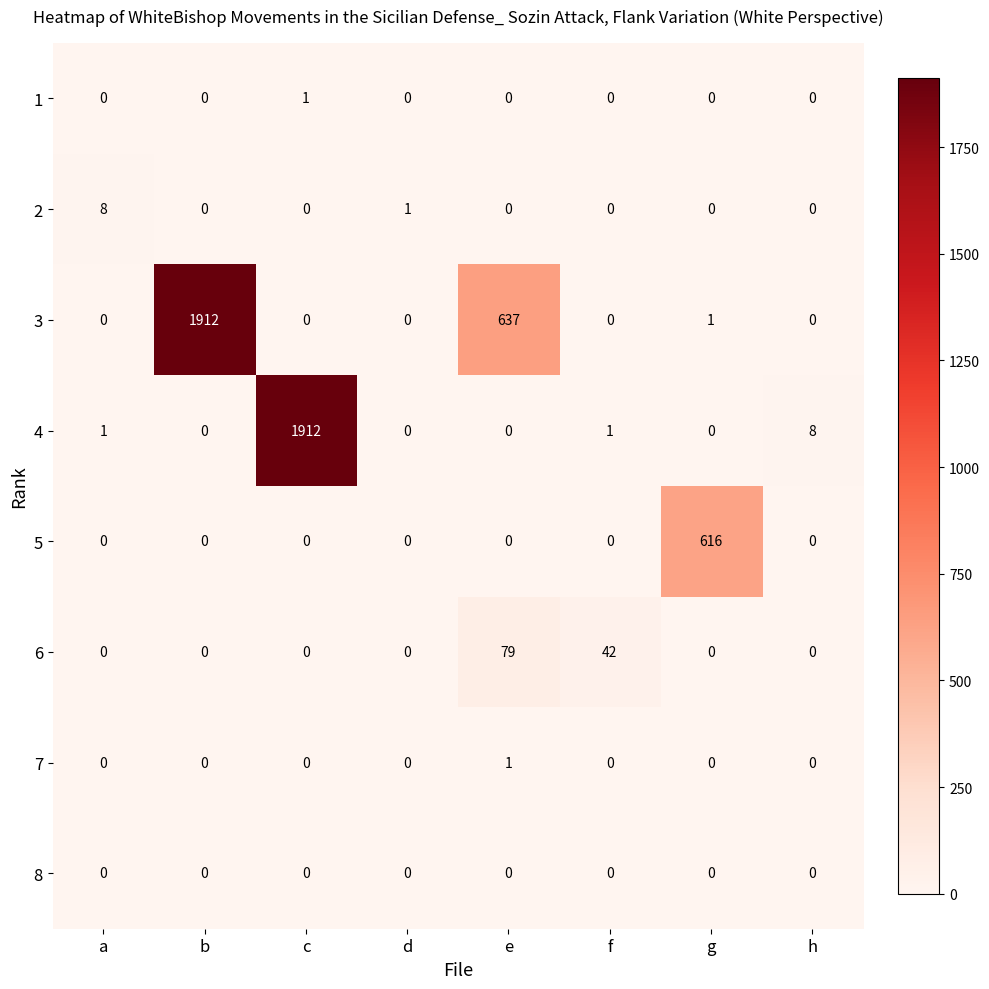

Is it true that 1 equals 0 at f?

True